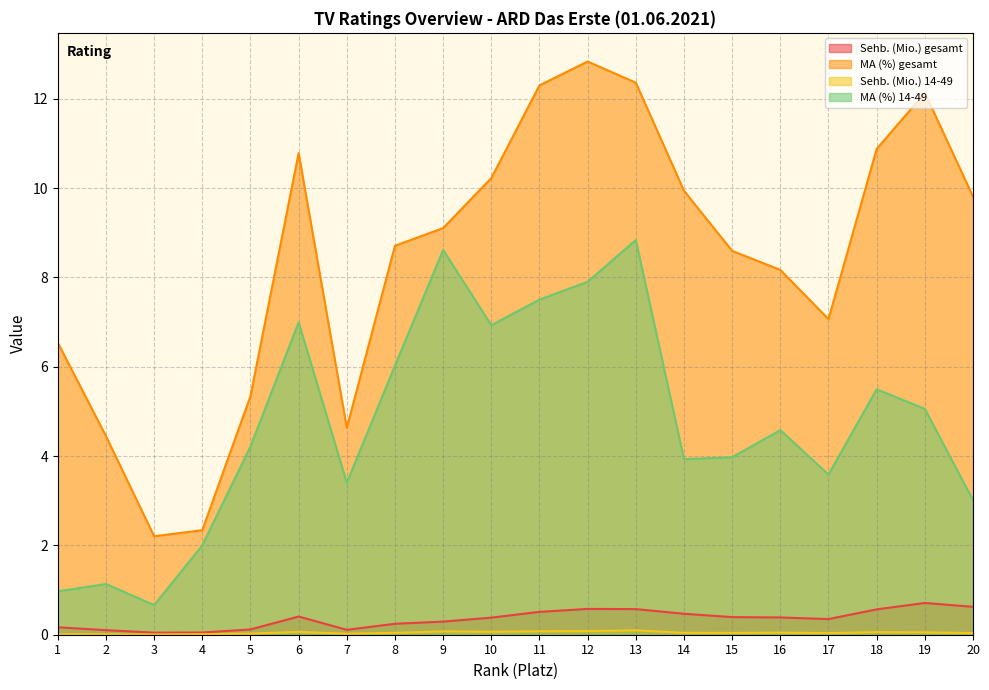

What value does the MA (%) gesamt series have at 20?

9.8